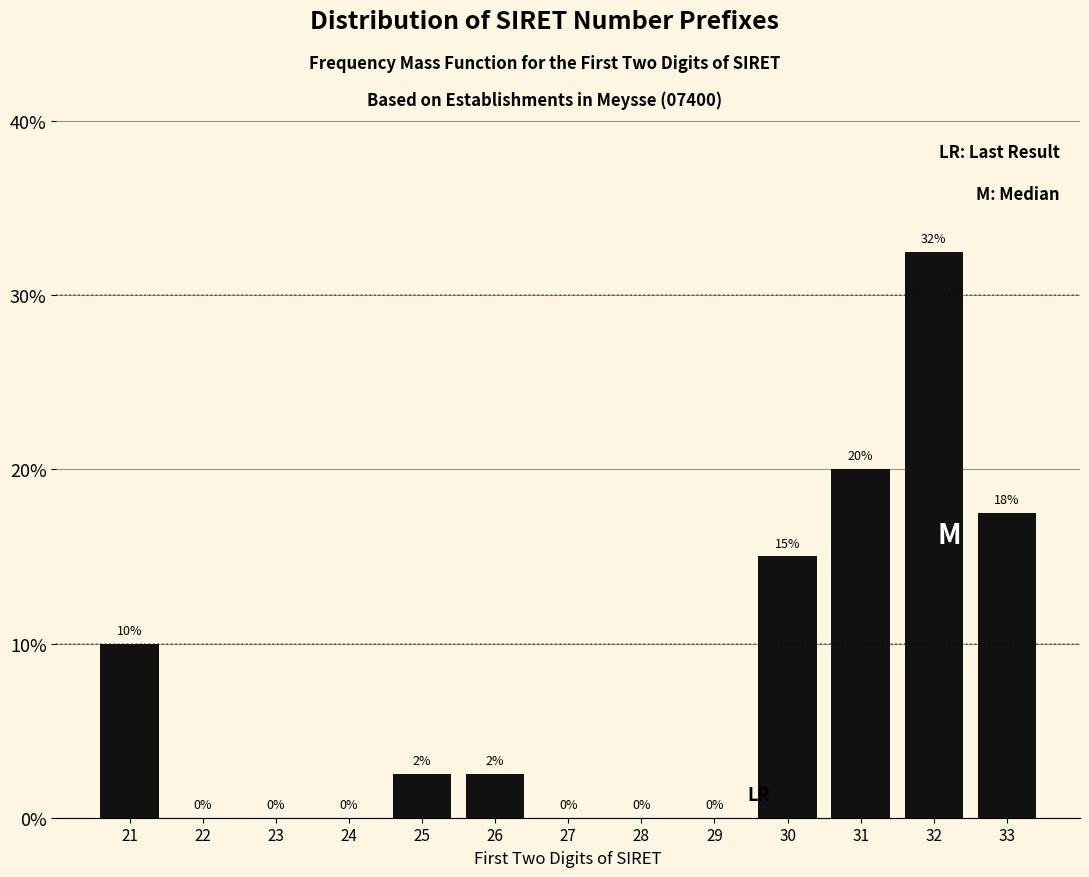

At which label does the data first exceed 2?

21